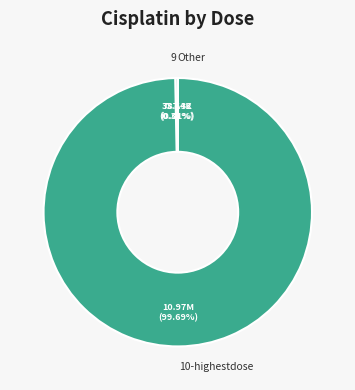

Between 9 and 10-highestdose, which is larger?

10-highestdose